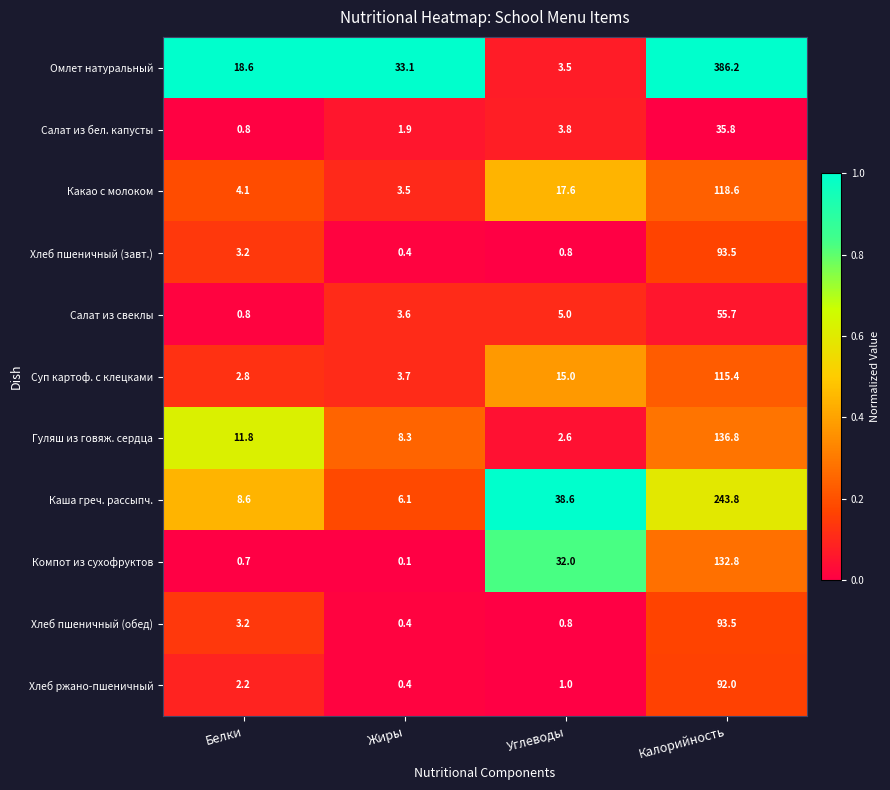

What is the difference between the Суп картоф. с клецками values at Белки and Калорийность?

112.6